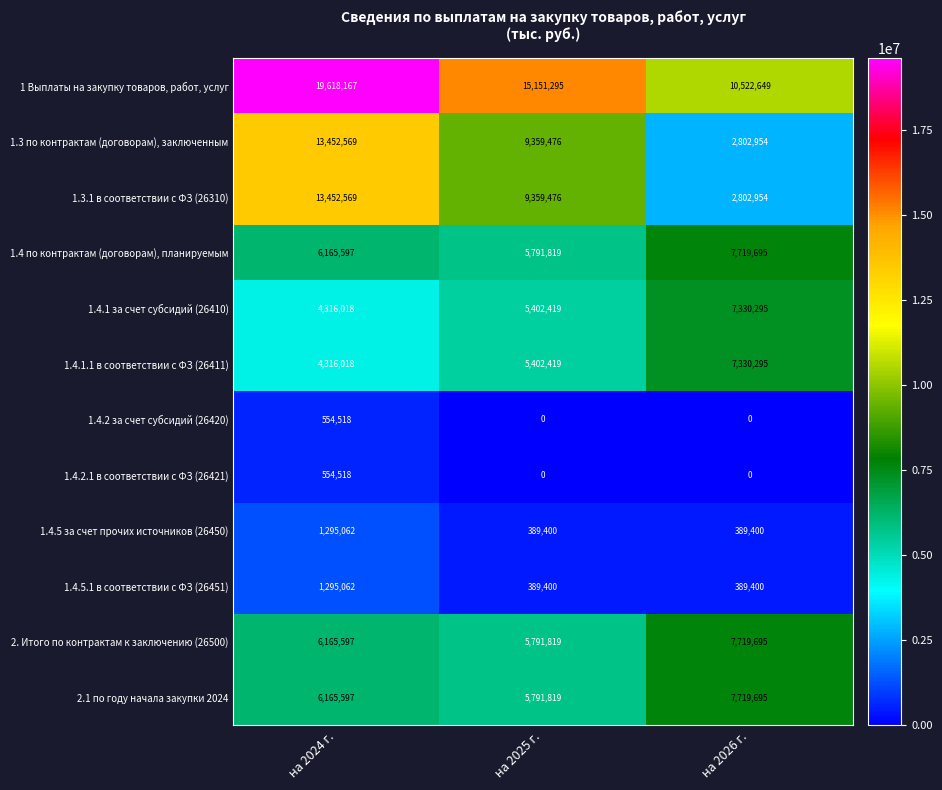

Which series changed the most between на 2024 г. and на 2025 г.?

1 Выплаты на закупку товаров, работ, услуг